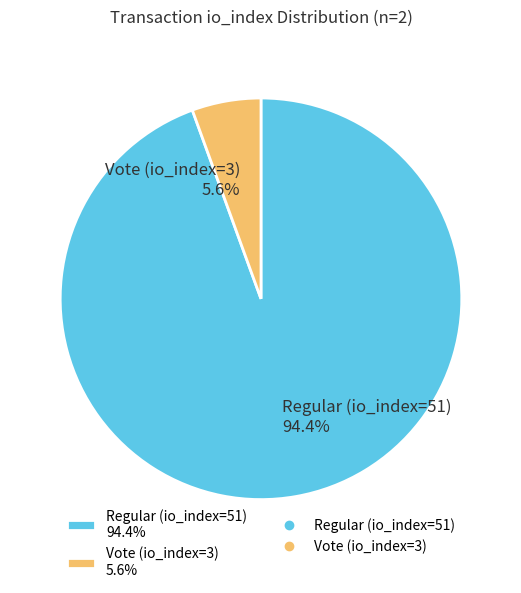

To the nearest percent, what percentage of the pie is Vote (io_index=3)?

6%